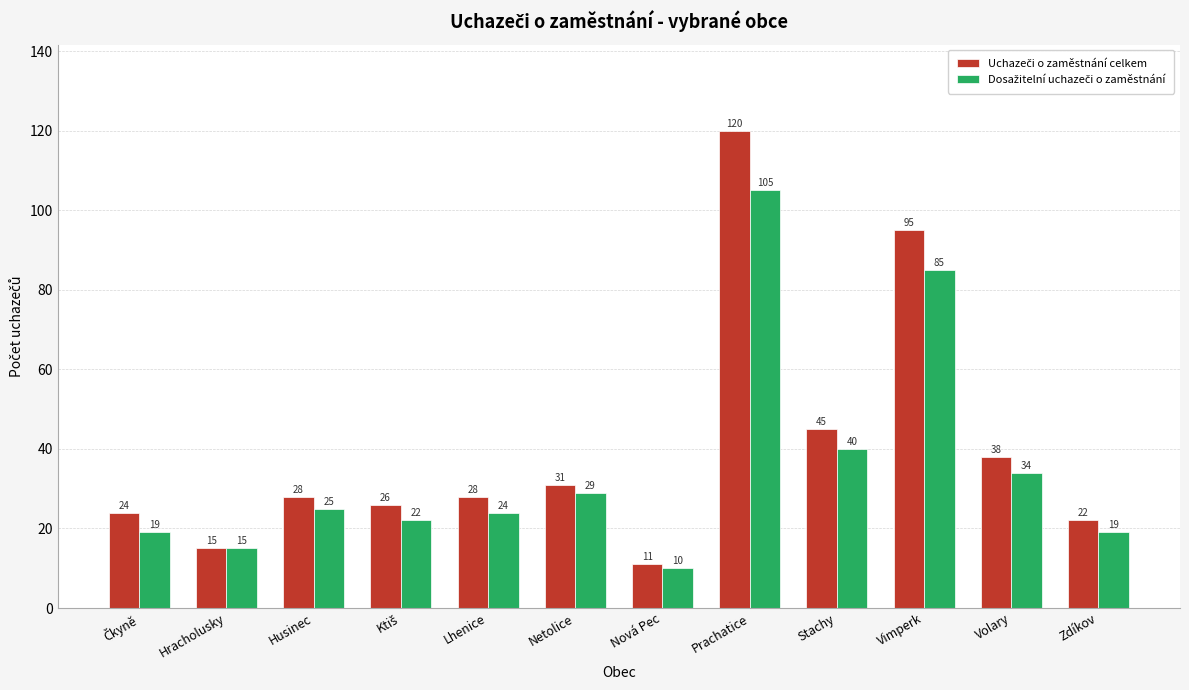

Which category has the highest value across all series?

Prachatice